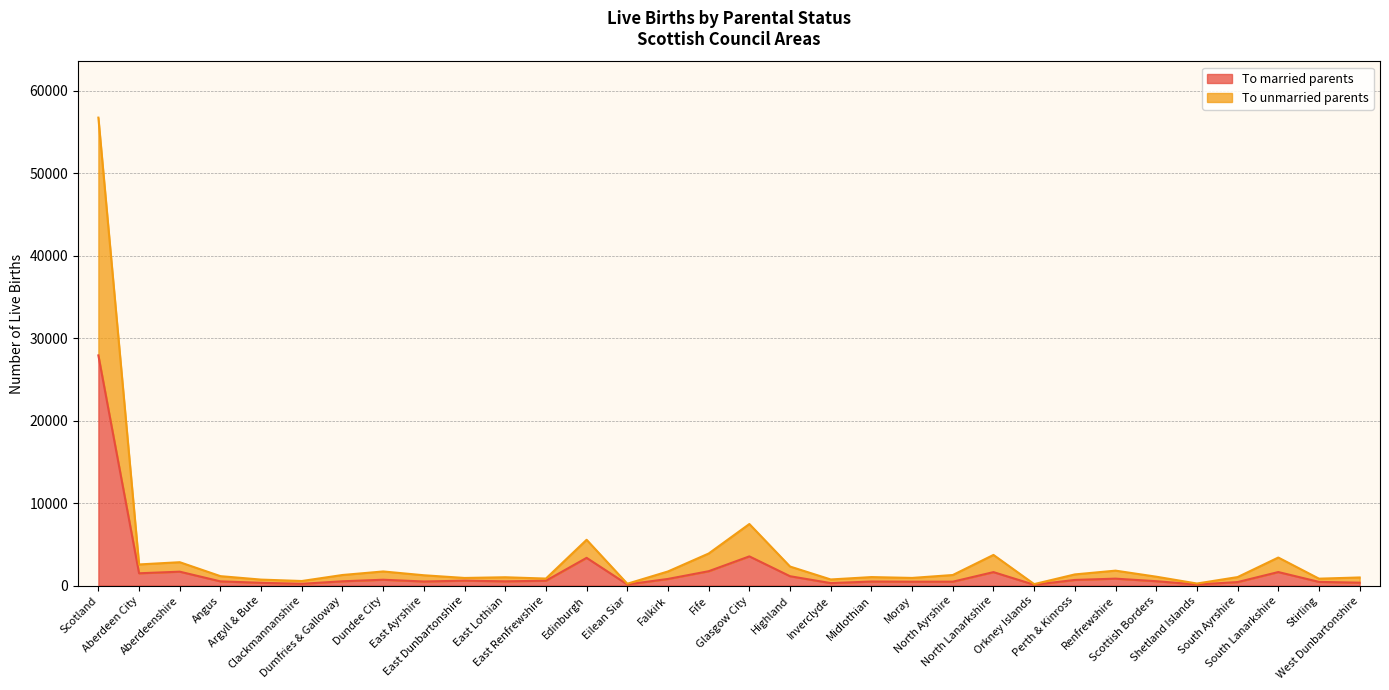

How many data points does each series have?

32